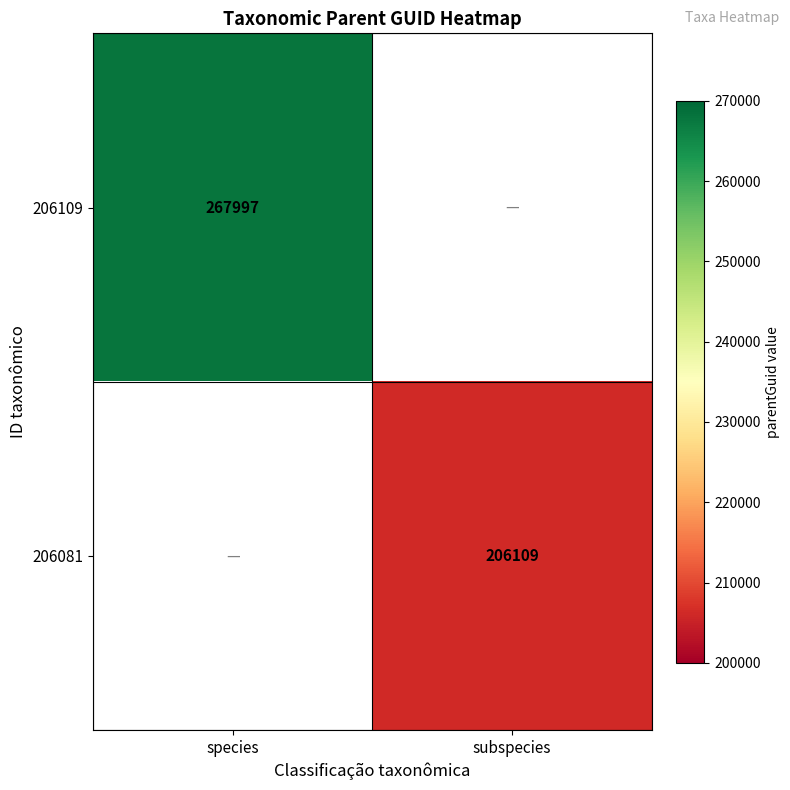

The value of 206109 at species is 161427. True or false?

False